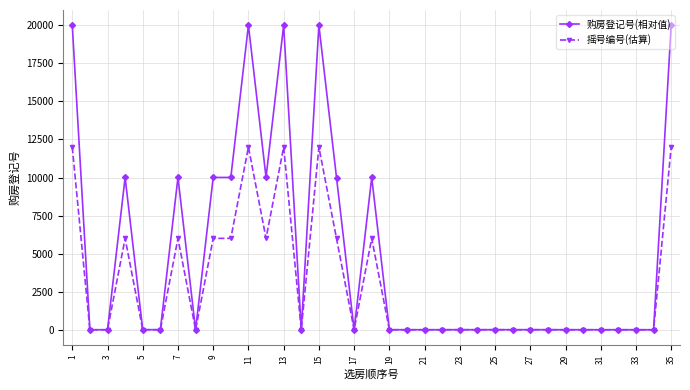

What is the maximum value for 摇号编号(估算)?

12001.5